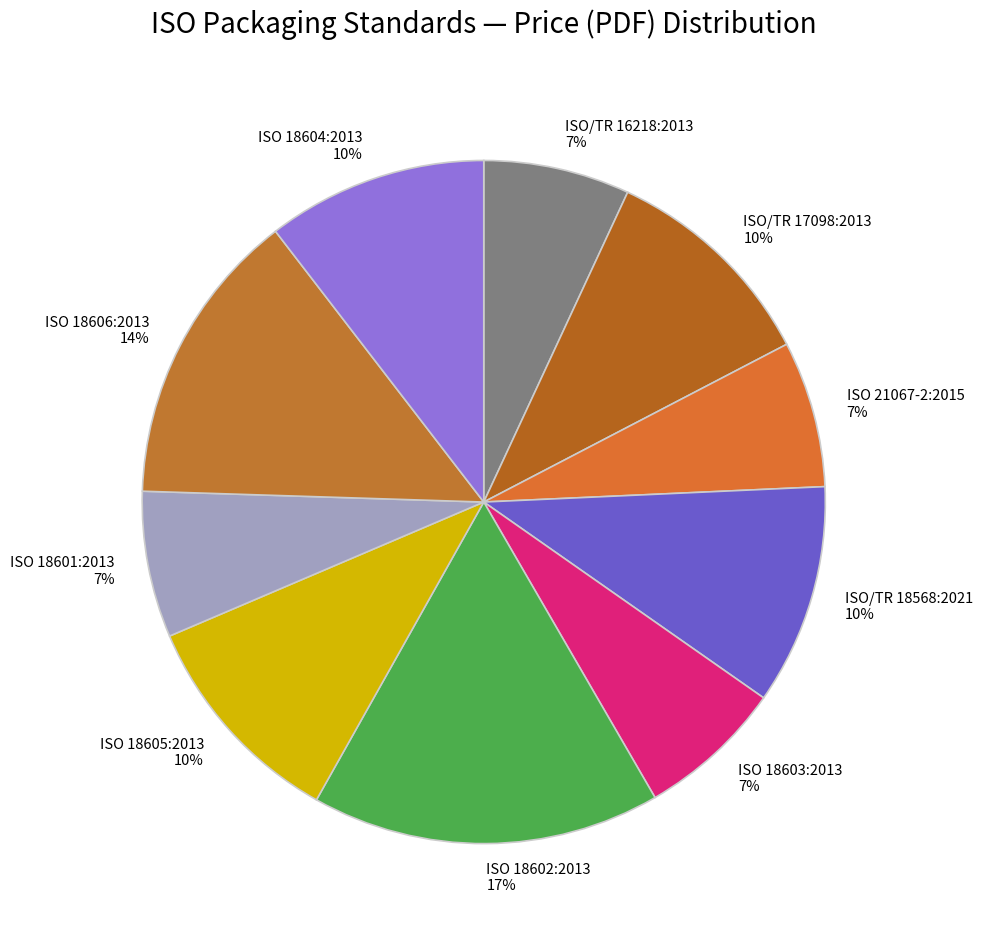

Does ISO/TR 16218:2013 account for over 50% of the chart?

No